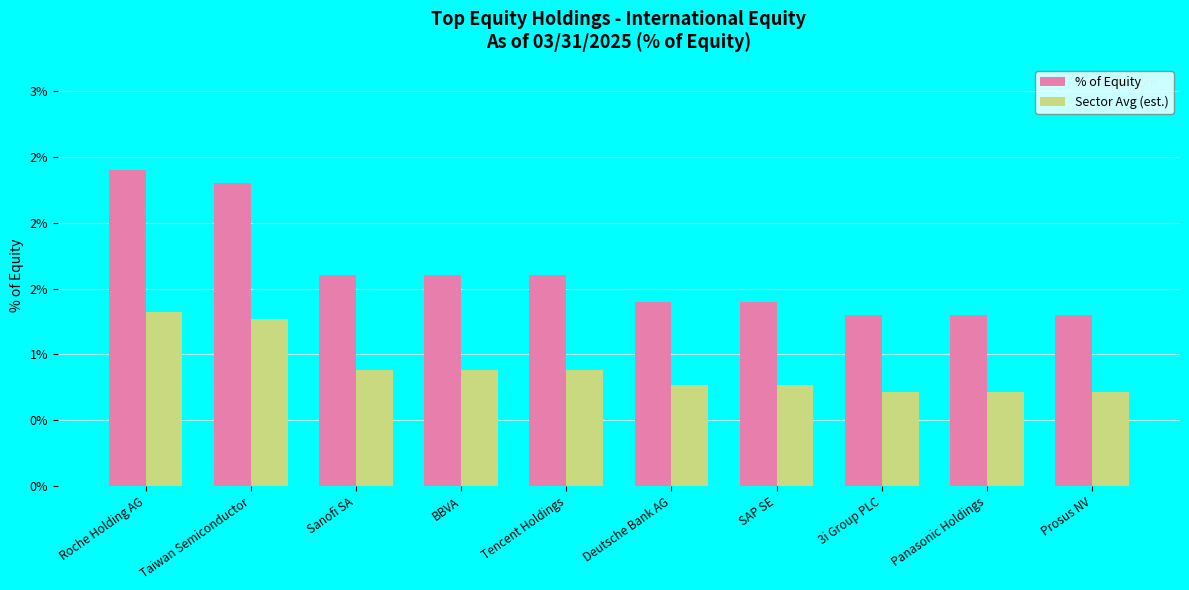

What are all the series names shown in the legend?

% of Equity, Sector Avg (est.)